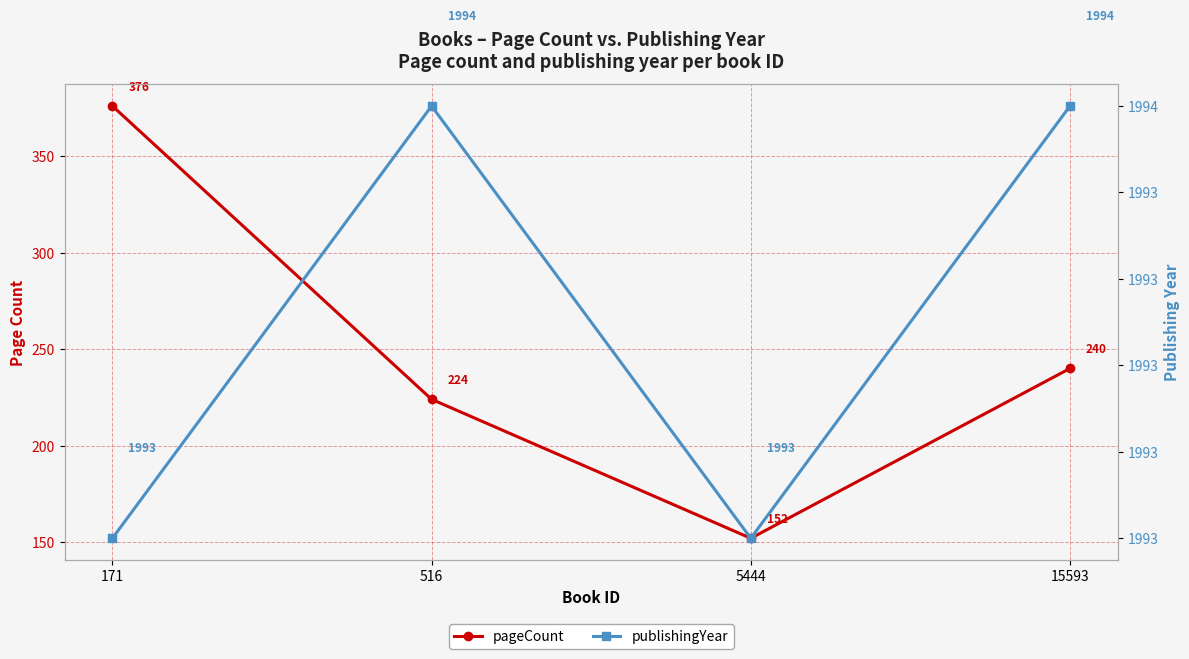

What value does the pageCount series have at 15593?

240